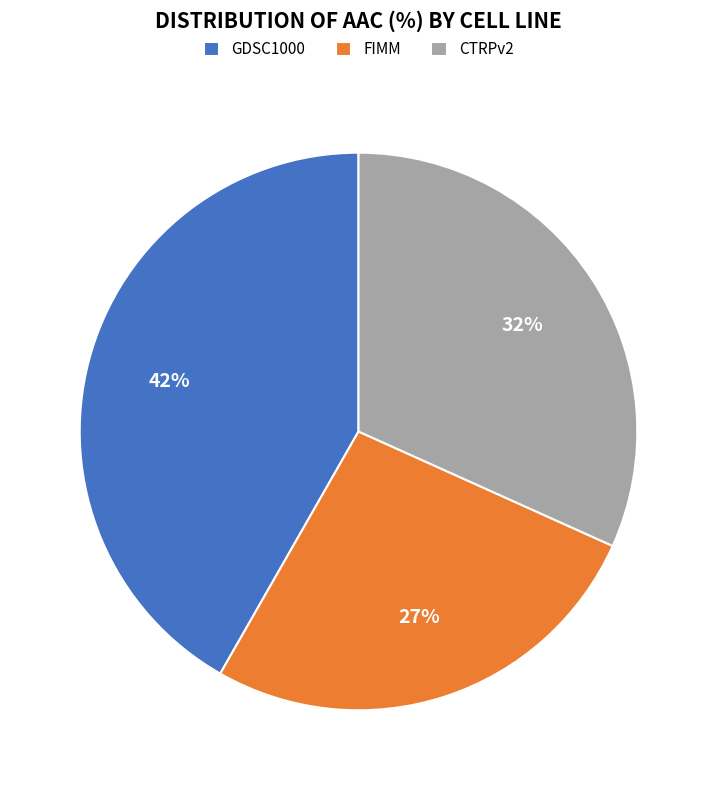

What is the smallest slice in the pie chart?

FIMM